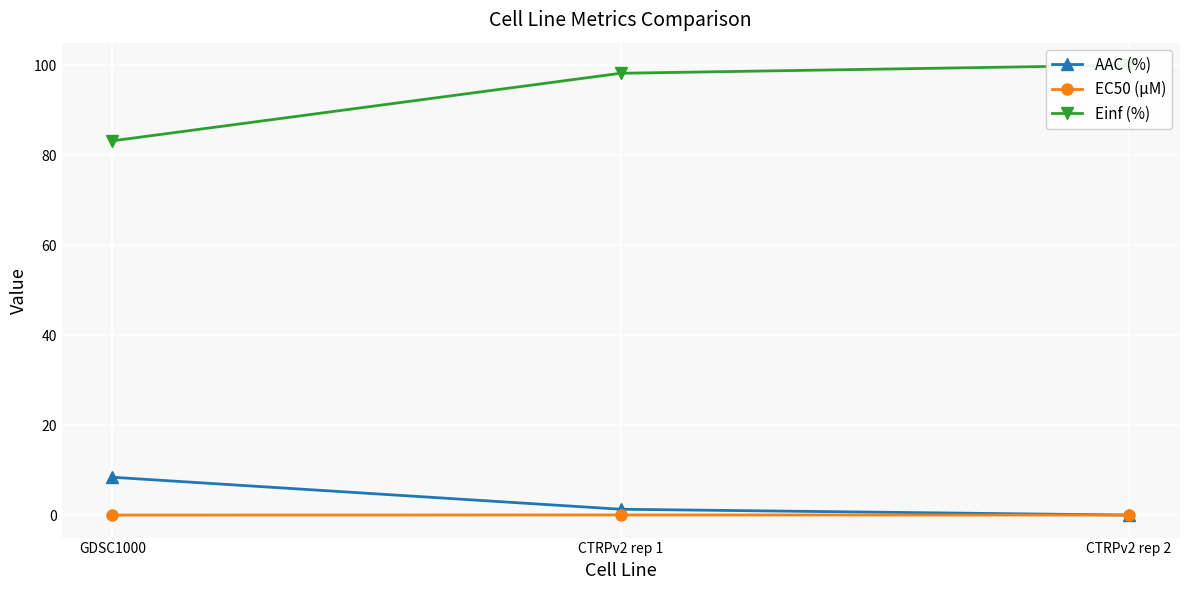

What is the difference between the highest and lowest values at CTRPv2 rep 1?

98.2